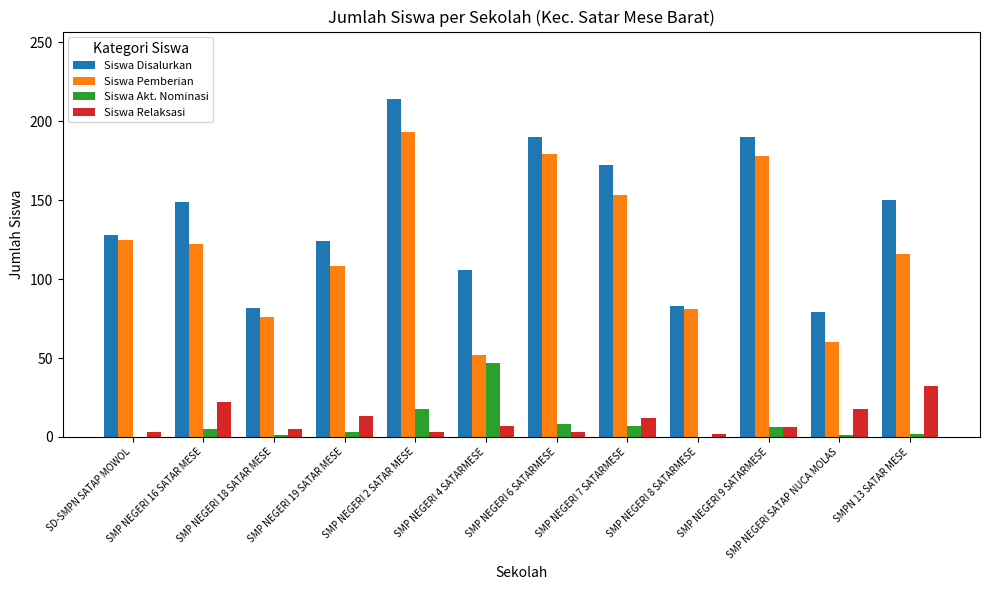

At which category is the sum across all series the highest?

SMP NEGERI 2 SATAR MESE